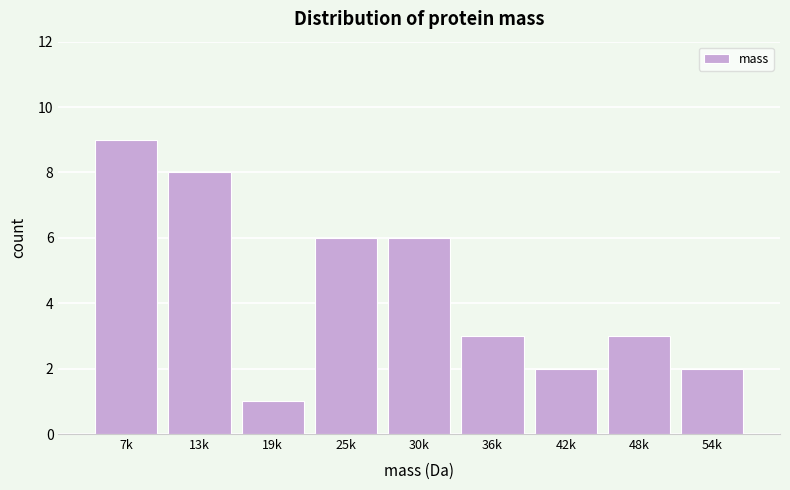

Reading right to left, list all the values displayed in this chart.

2	3	2	3	6	6	1	8	9